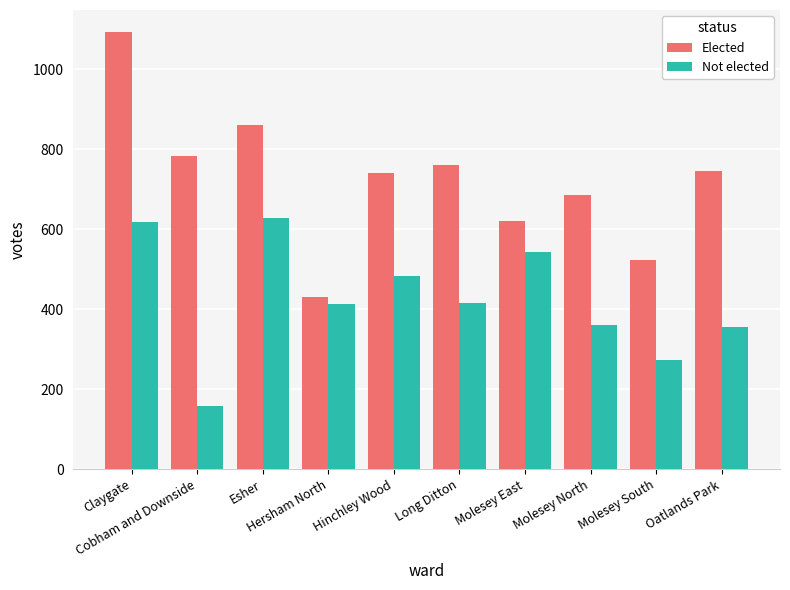

The value of Elected at Esher is 502. True or false?

False